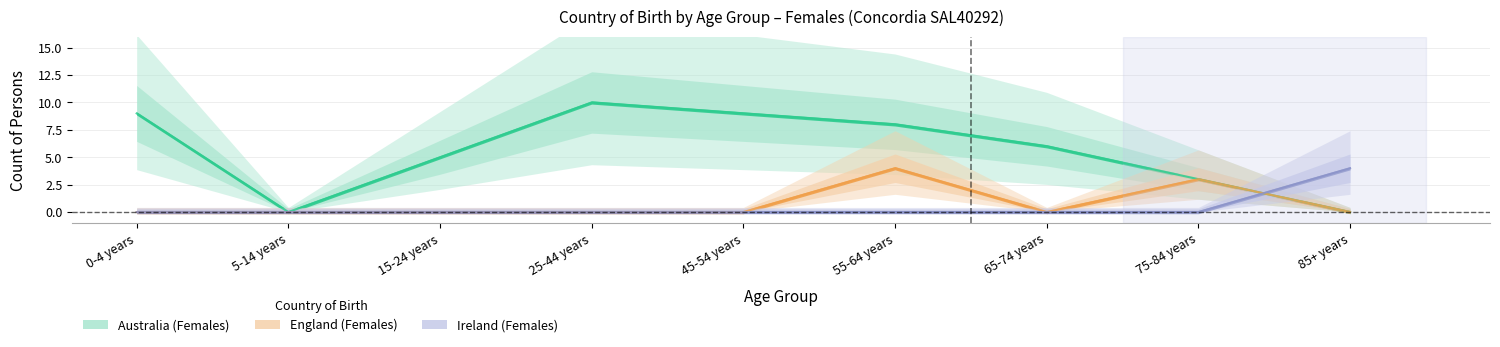

What position from the left is 0-4 years?

1